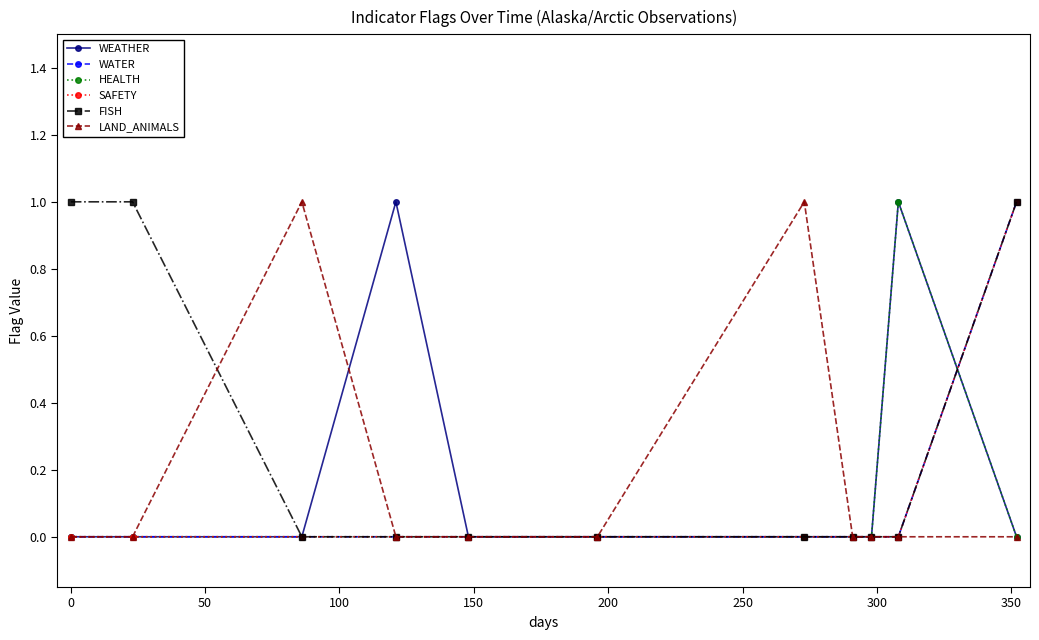

Does the chart have visible grid lines?

No